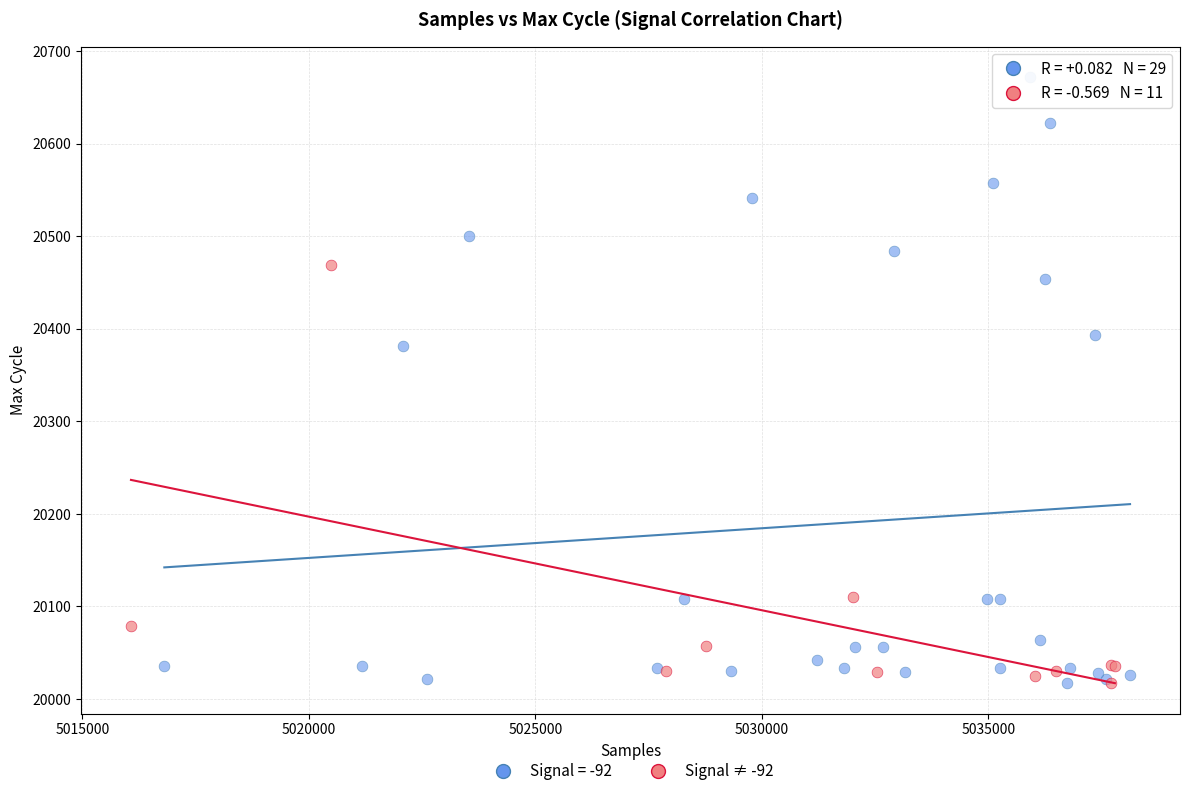

Which series has the widest spread of Y values?

Signal = -92